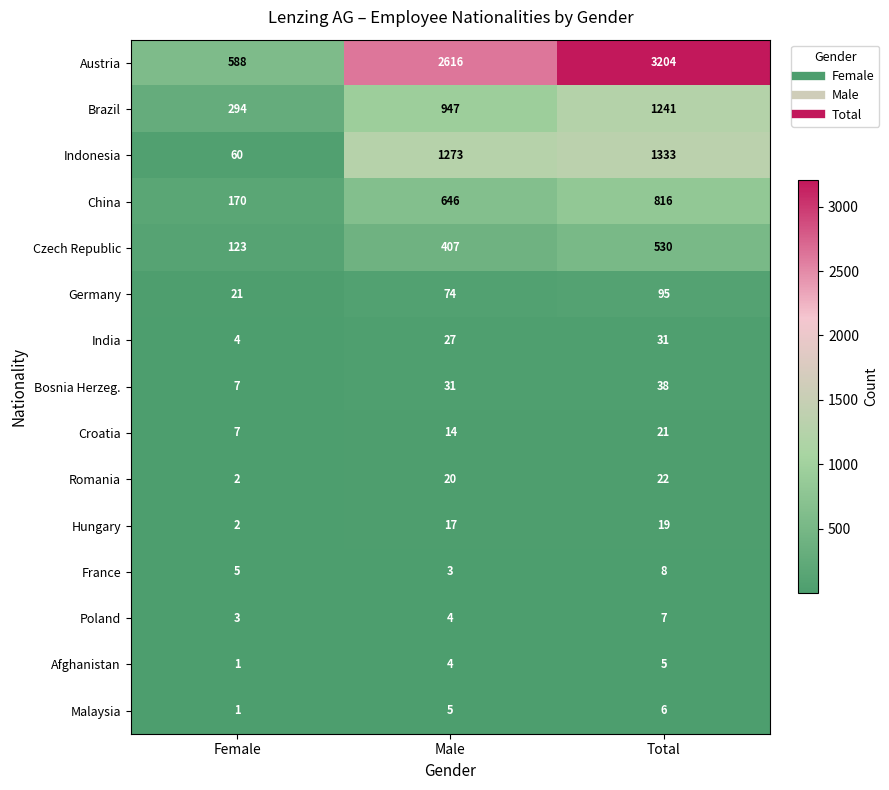

What is the difference between the highest and lowest values at Total?

3199